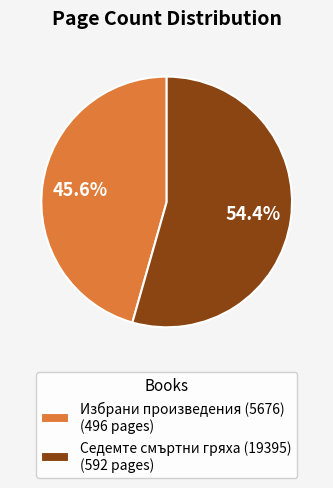

To the nearest percent, what portion does Седемте смъртни гряха (19395) represent?

54%